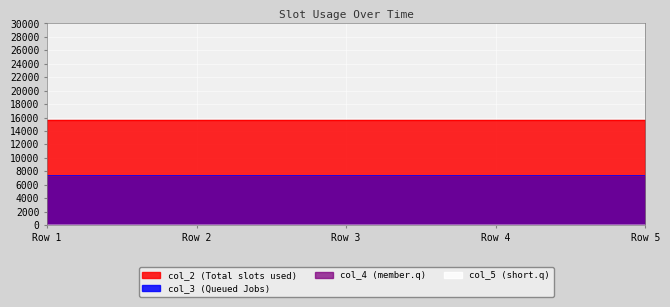

At which category is the sum across all series the highest?

Row 1